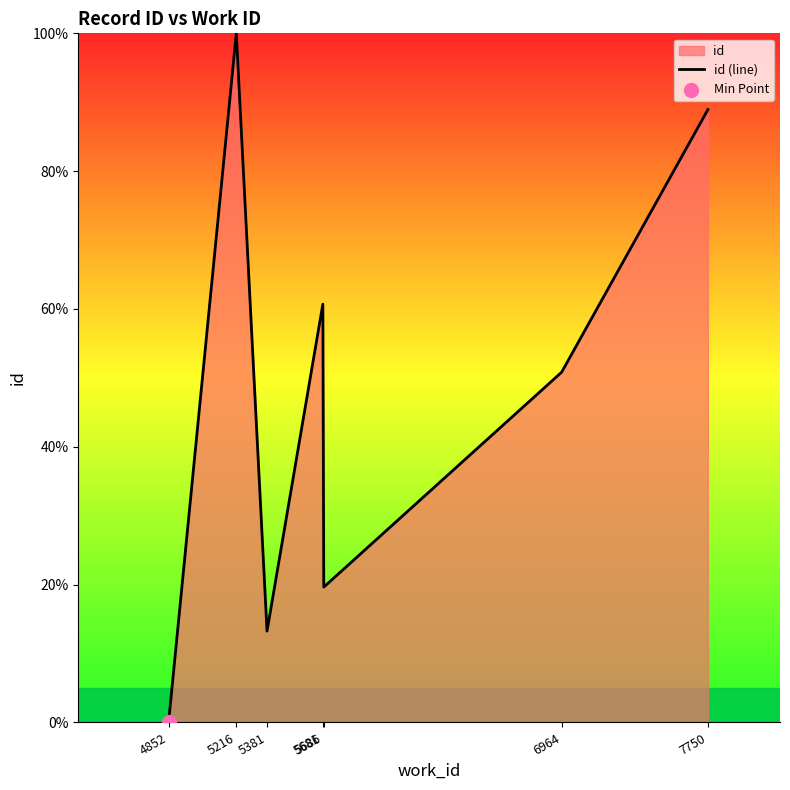

Approximately how many times larger is the value at 5381 compared to 5216?

0.1